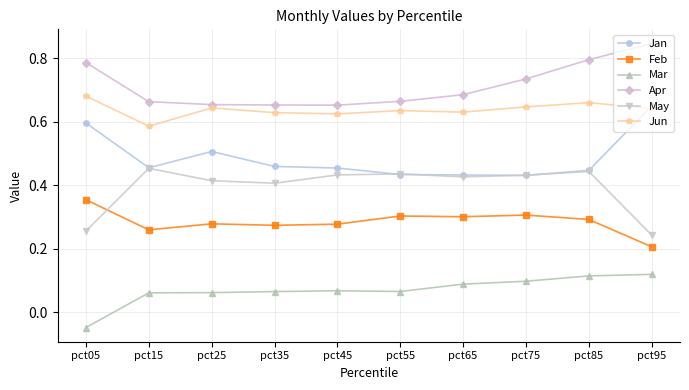

List the series in order of their peak value, highest first.

Apr, Jun, Jan, May, Feb, Mar